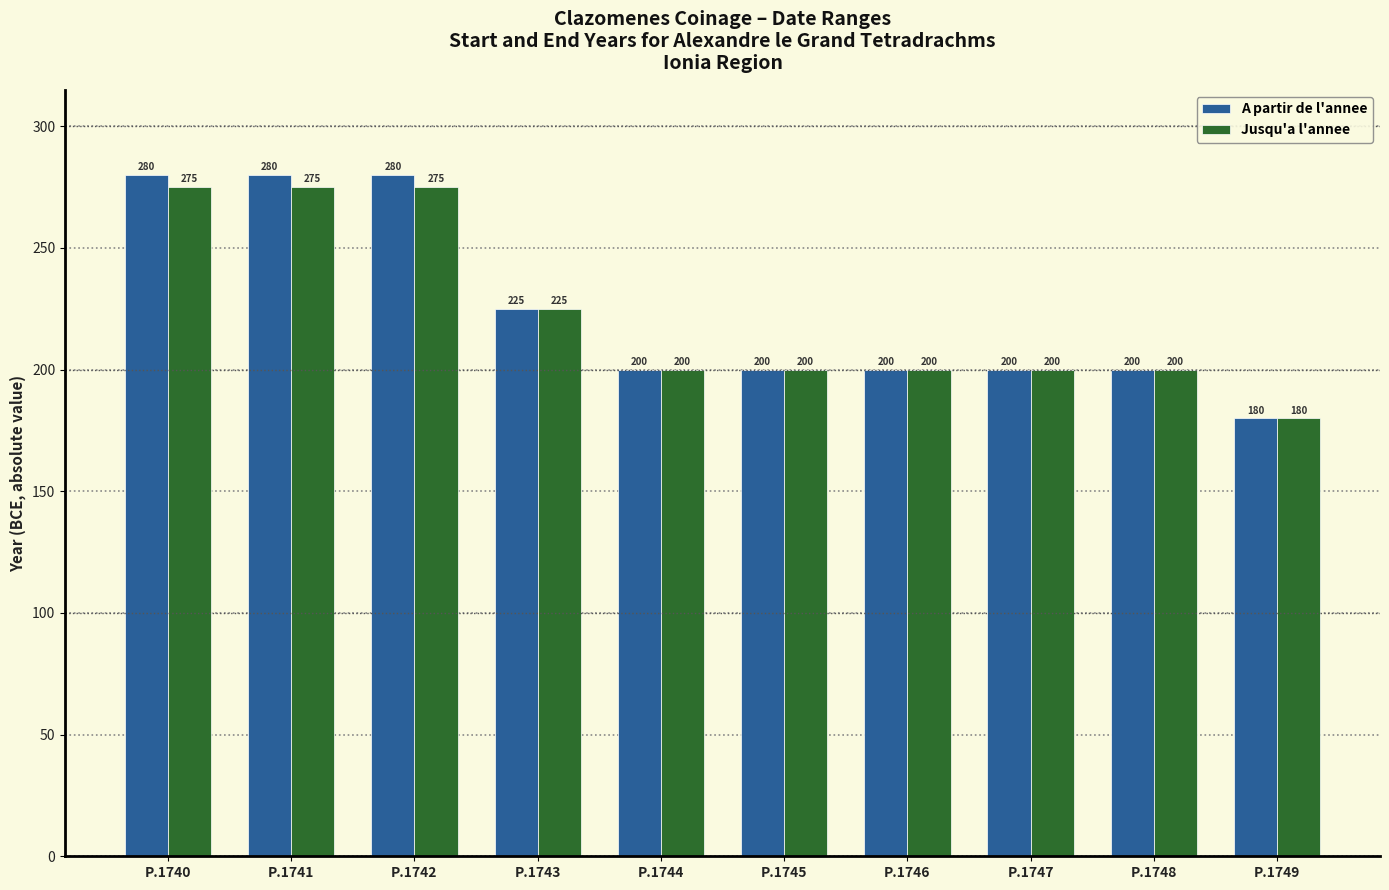

Between P.1741 and P.1747, which series saw the biggest shift?

A partir de l'annee